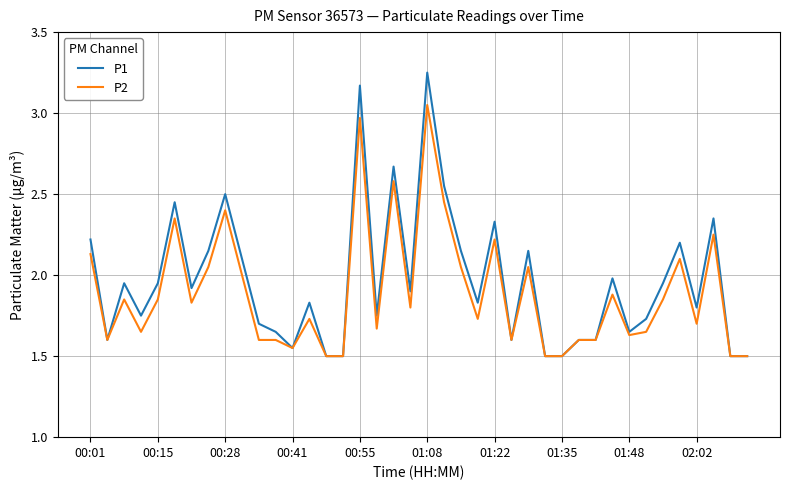

What is the minimum value shown in the chart?

1.5